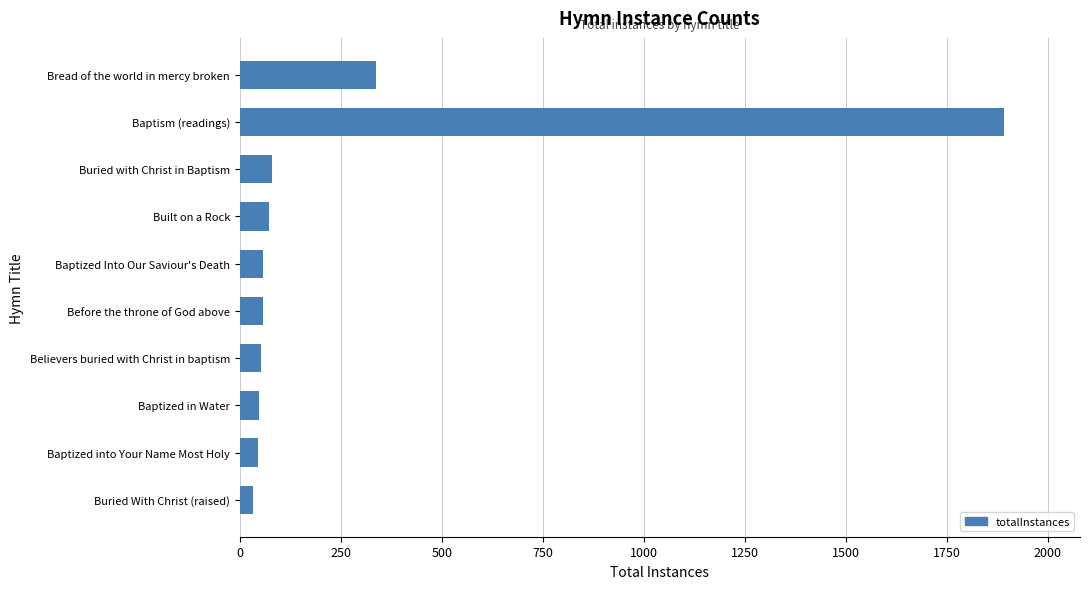

Between Bread of the world in mercy broken and Baptism (readings), which is larger?

Baptism (readings)